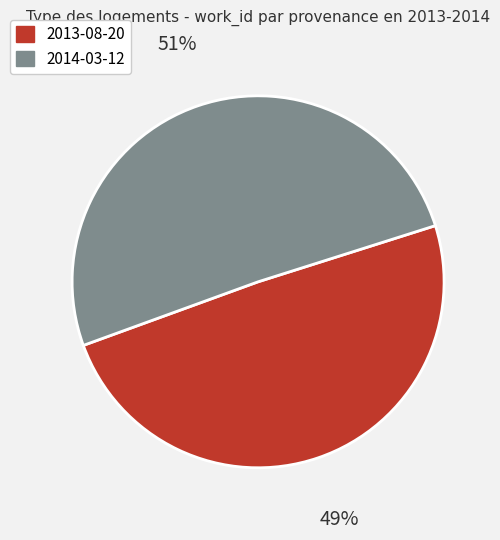

How many segments does this pie chart have?

2